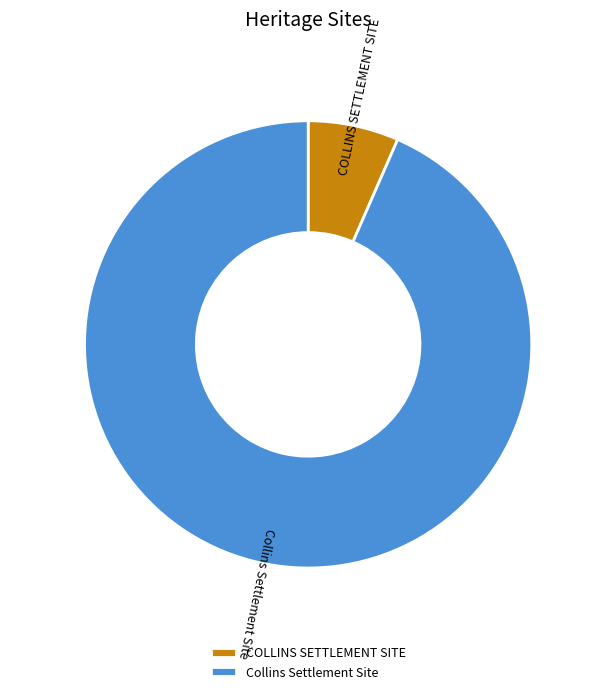

Which slice is the largest?

Collins Settlement Site